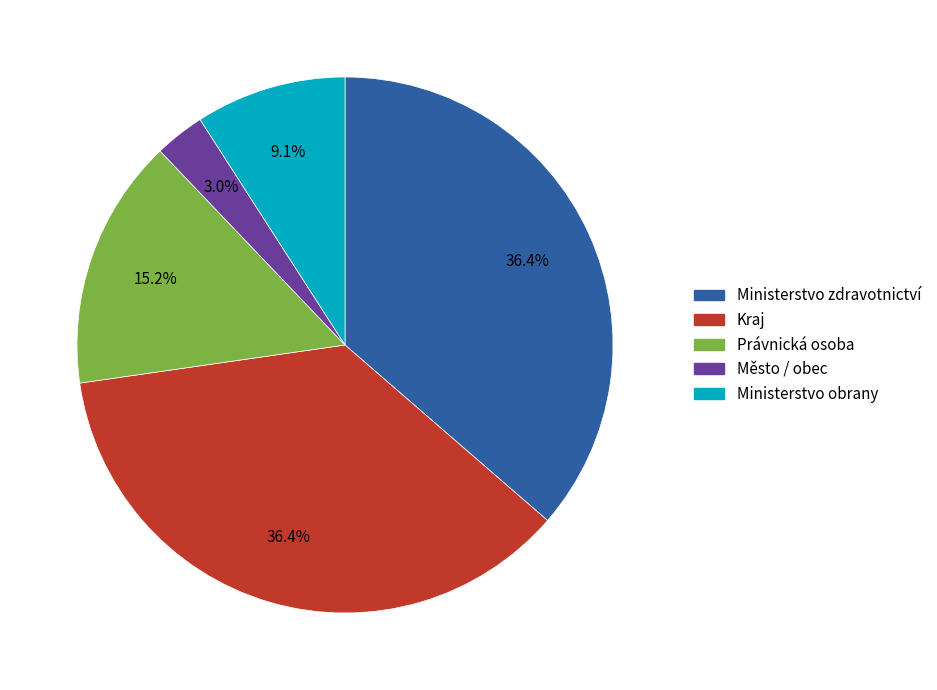

Does any single category account for the majority?

No